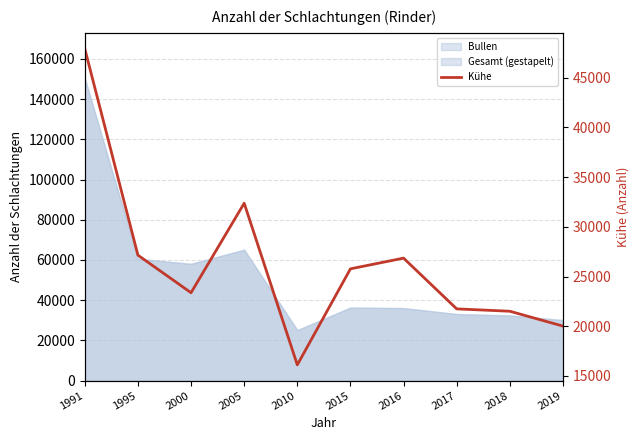

How many lines are shown in the chart?

1